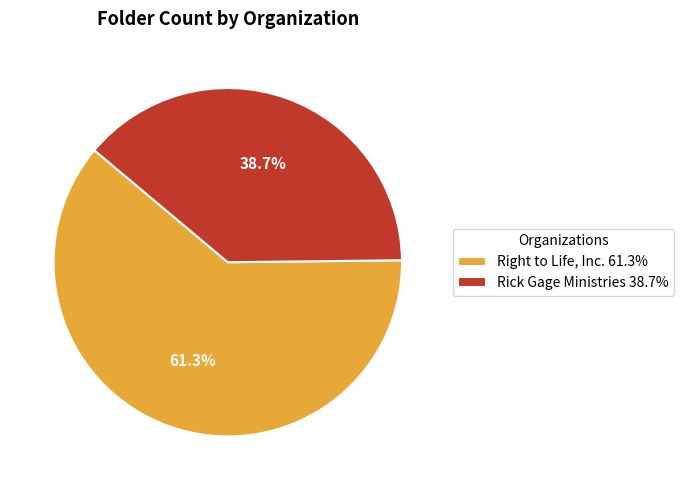

What percentage is NOT represented by Rick Gage Ministries?

61.3%